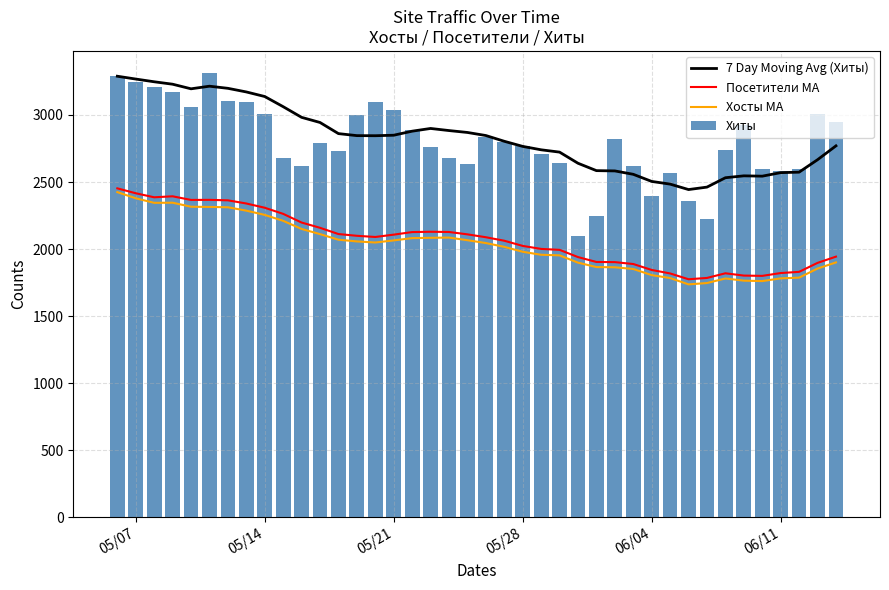

Count the number of data series in this chart.

4